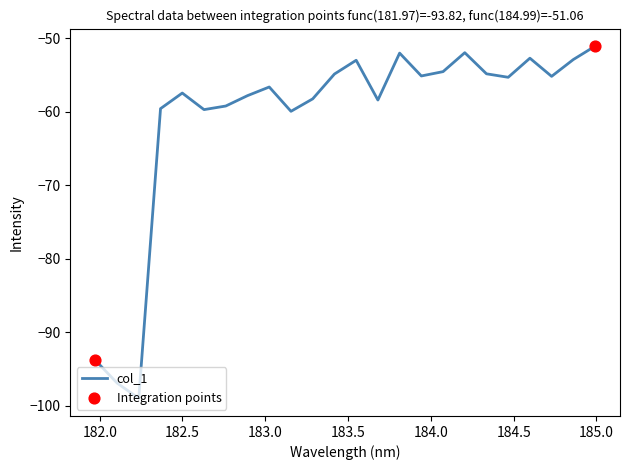

What is the maximum value shown in the chart?

-51.1